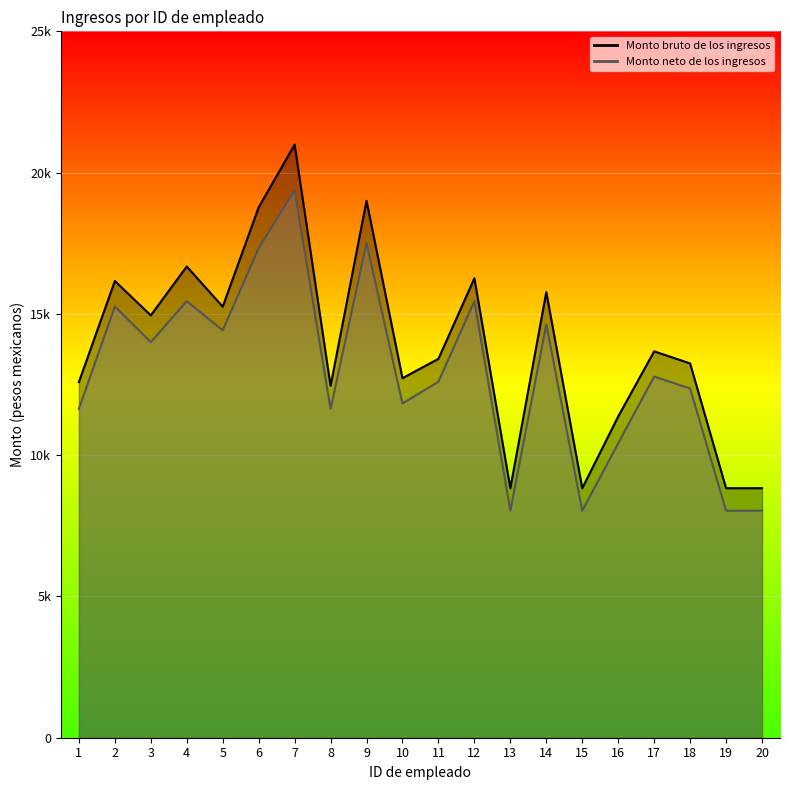

At how many categories does at least one series exceed 16882?

3